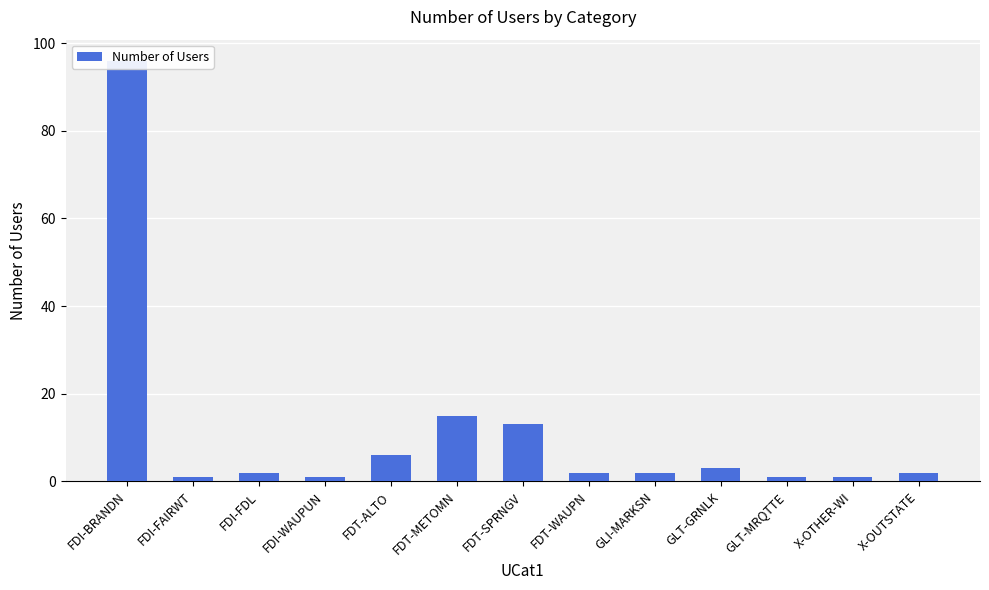

Reading left to right, transcribe all the data shown in this chart.

96	1	2	1	6	15	13	2	2	3	1	1	2